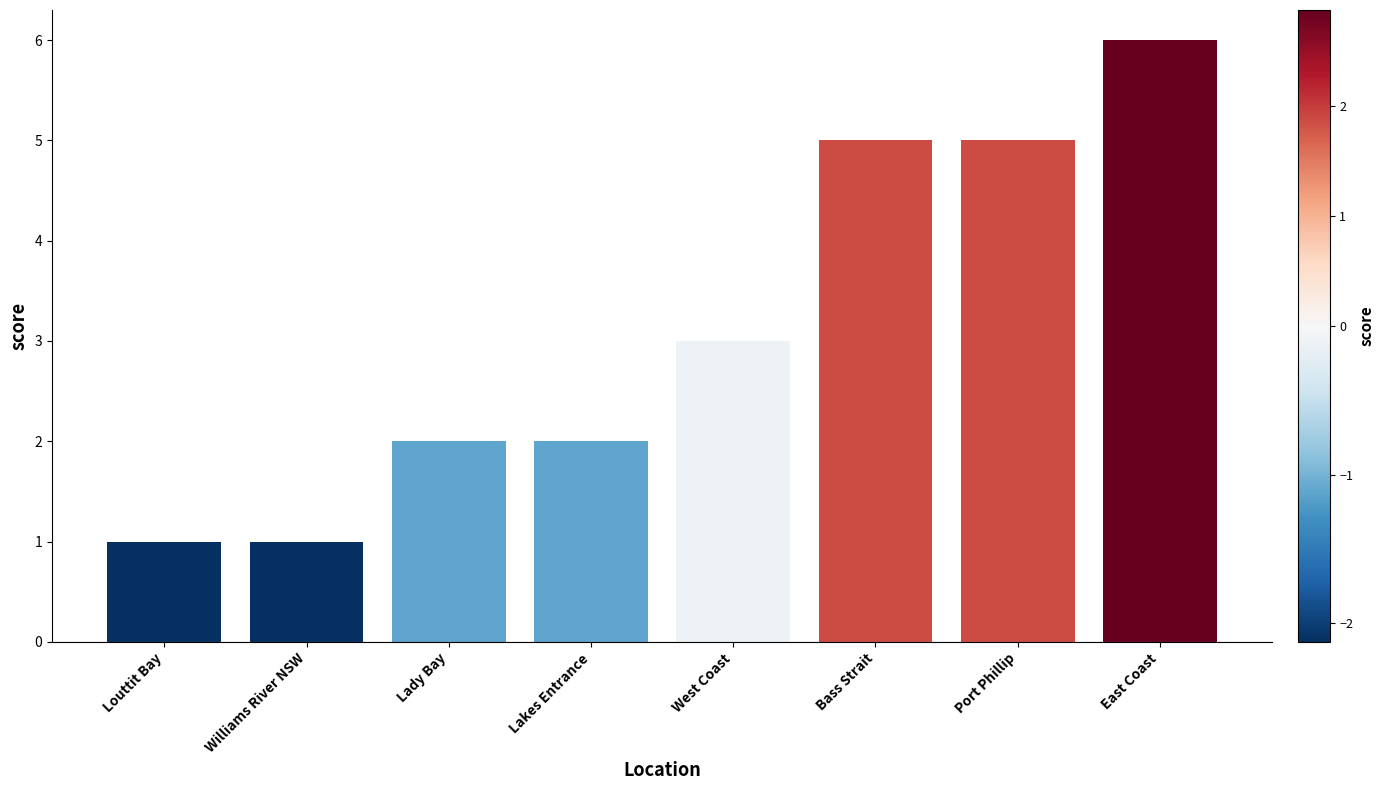

Is it true that the value at Williams River NSW is 1?

True